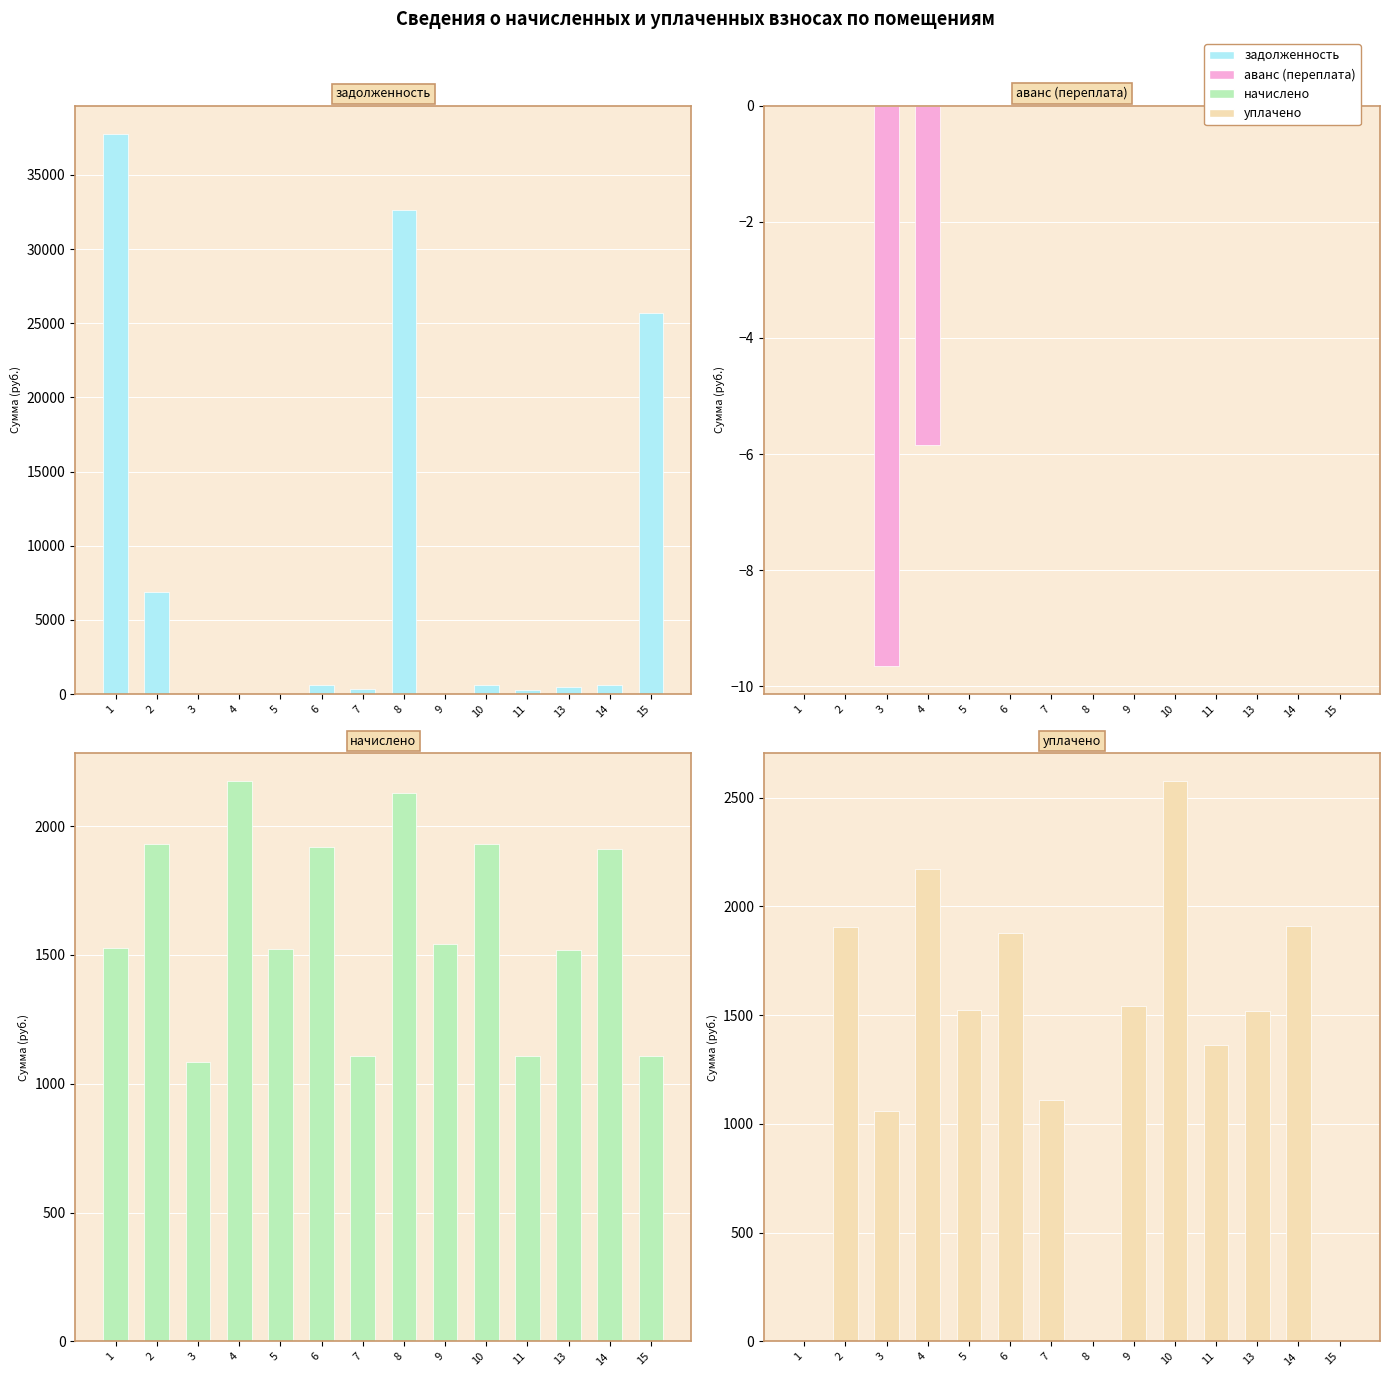

What are all the series names shown in the legend?

задолженность, аванс (переплата), начислено, уплачено